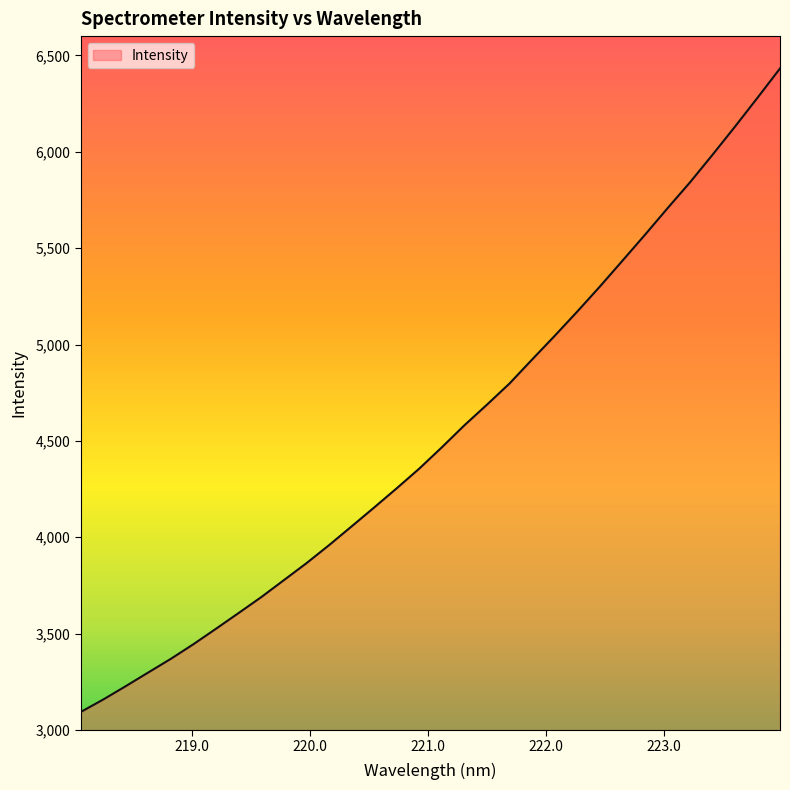

What is the smallest value displayed?

3093.3